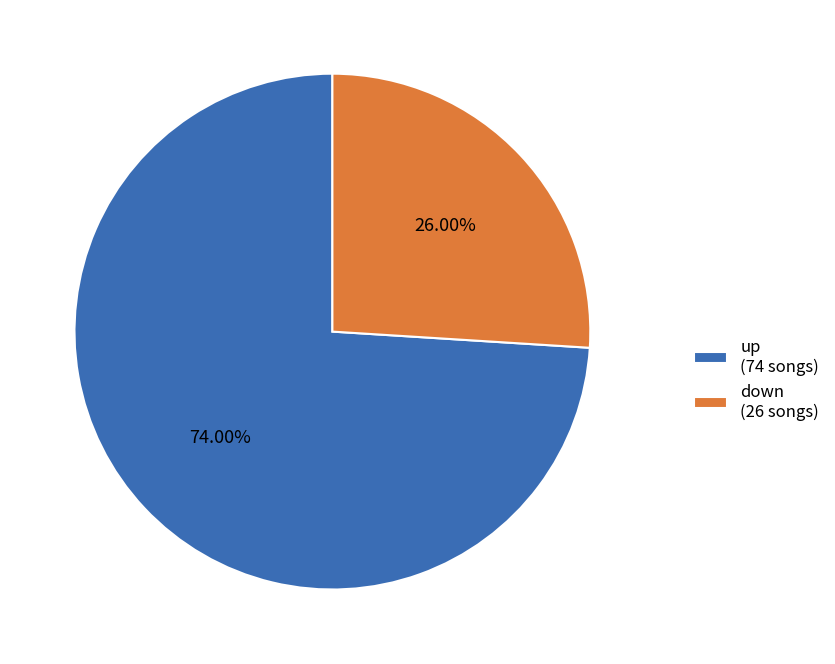

Is it true that down is 26% of the pie?

True